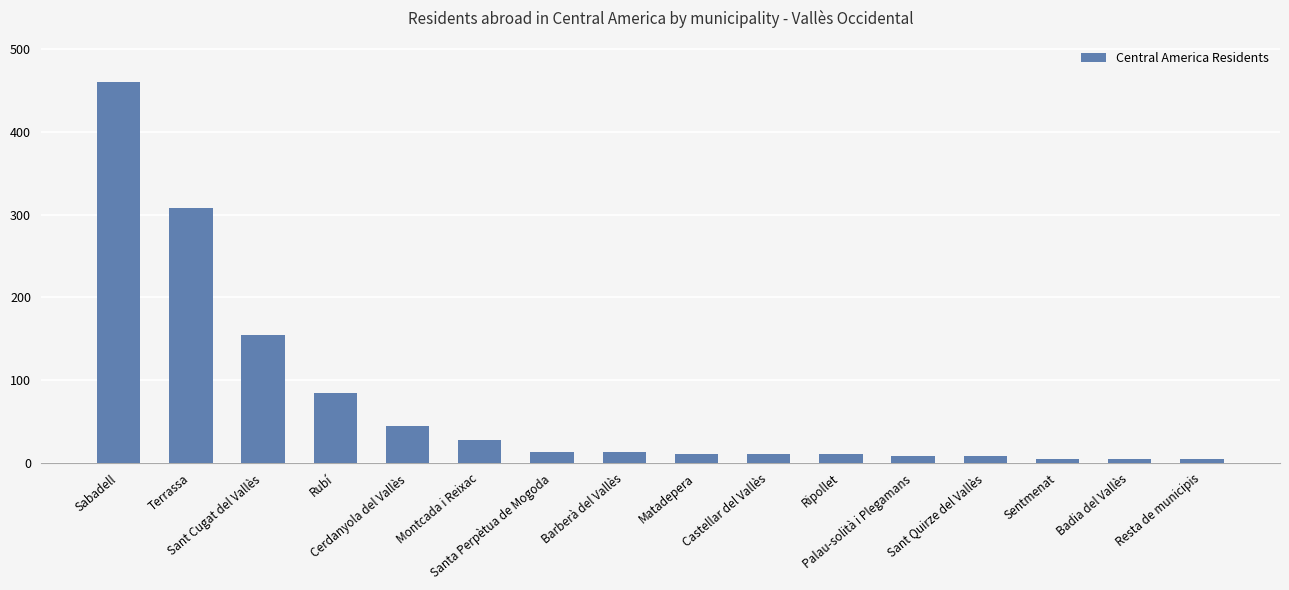

Are the bars grouped side by side (vs. stacked)?

No